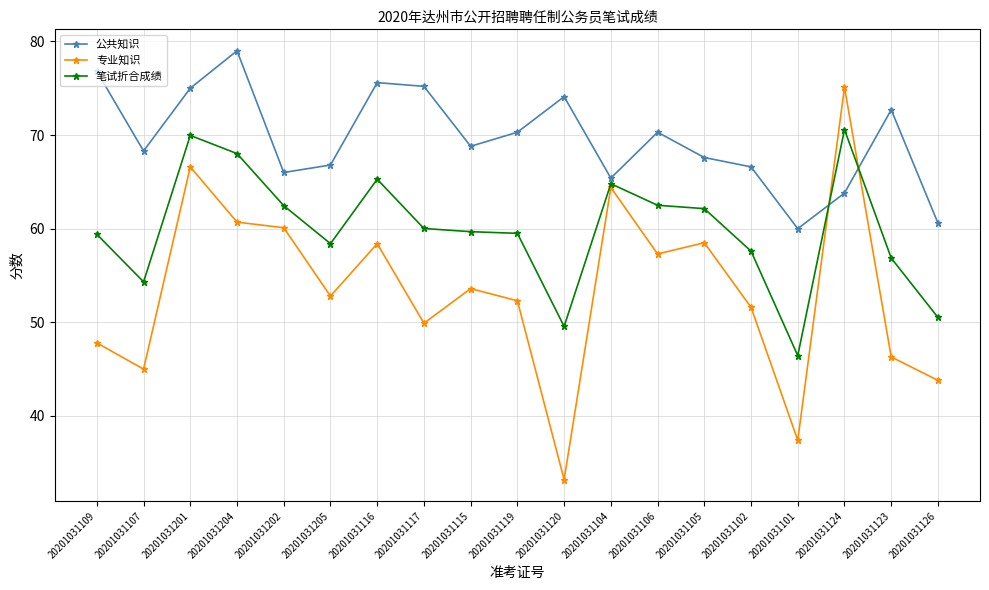

At which category is the sum across all series the highest?

20201031201